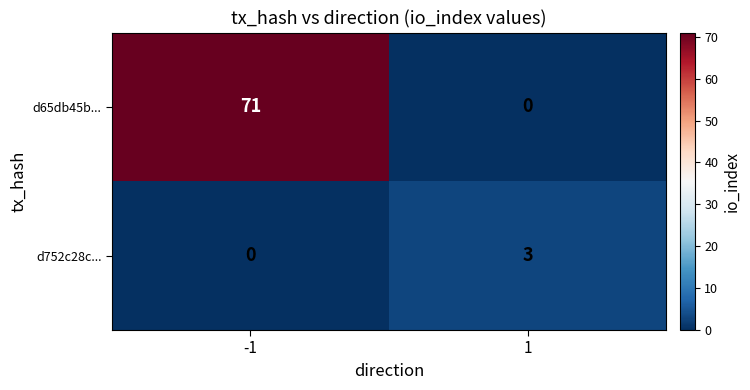

Which series changed the most between -1 and 1?

d65db45b...